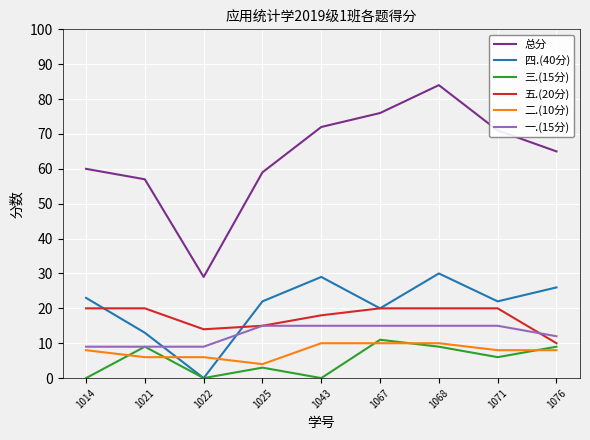

Is the value of 总分 at 1014 greater than the value of 一.(15分) at 1014?

Yes